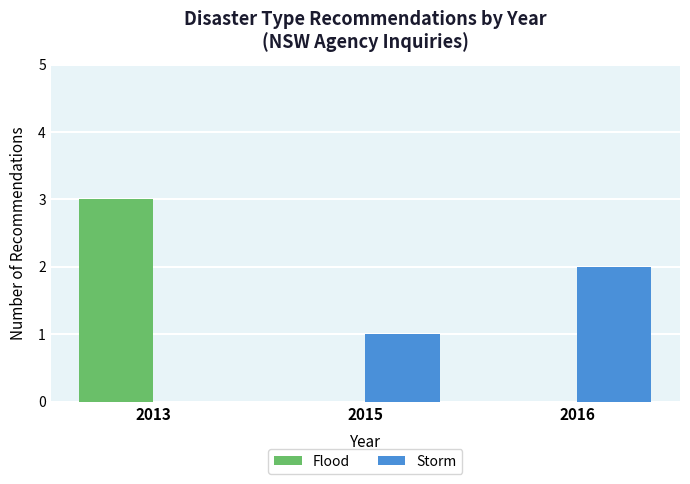

What is the difference between the Storm values at 2013 and 2016?

2